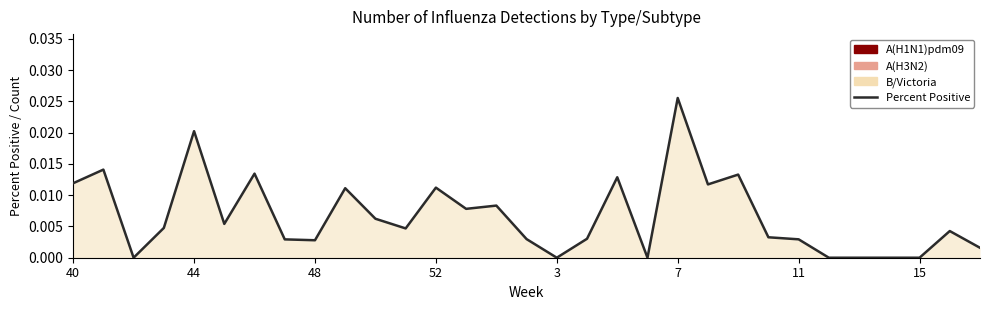

How many points are lower than both their immediate neighbors (excluding endpoints)?

8